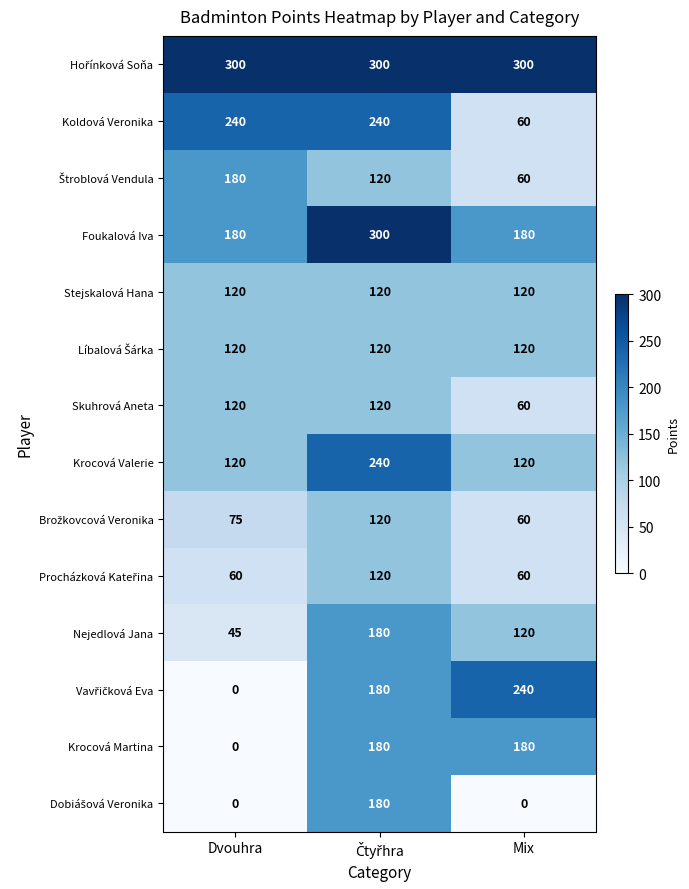

Is it true that Skuhrová Aneta equals 199 at Dvouhra?

False